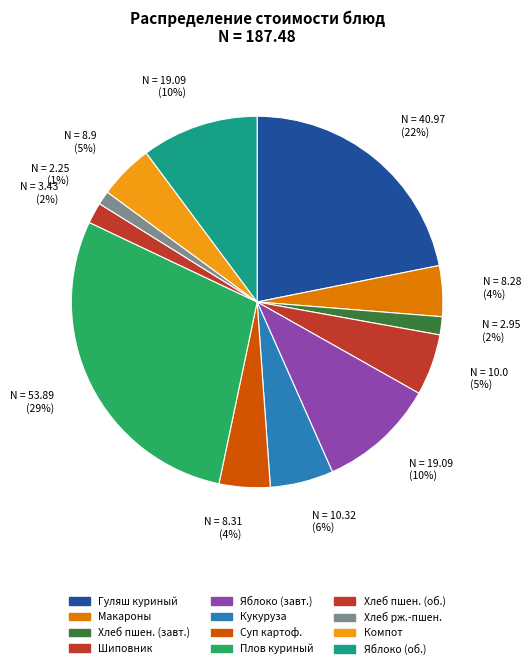

Which slice is the largest?

Плов куриный